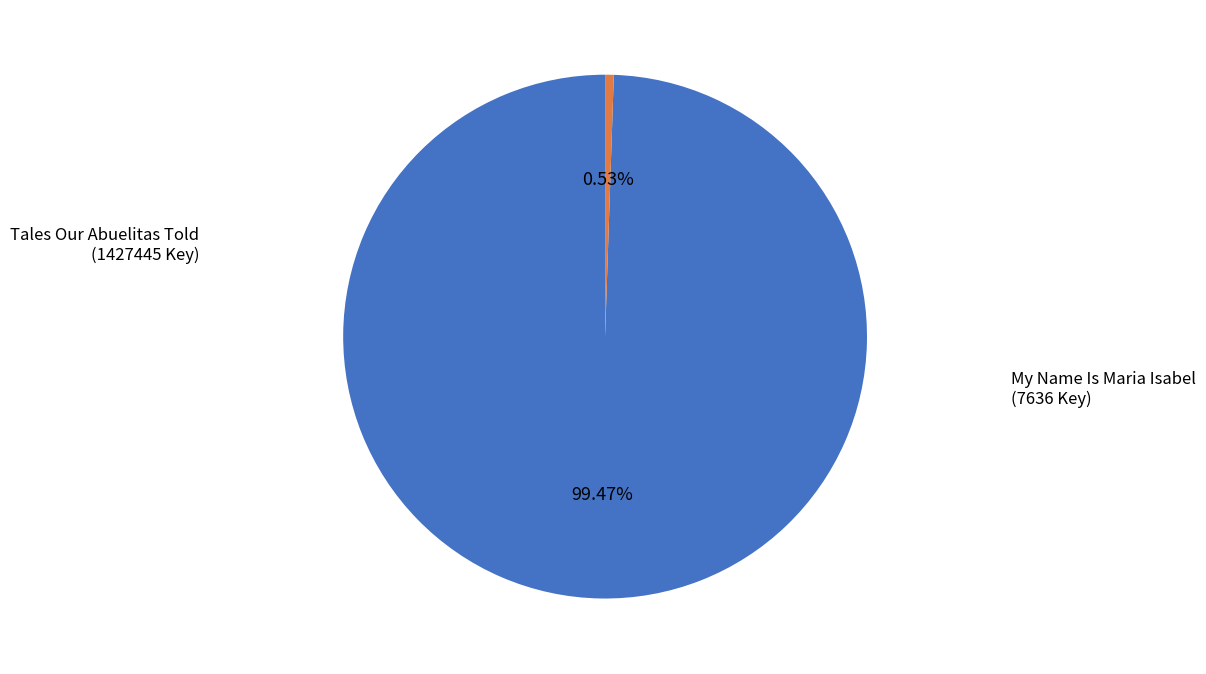

Is there any slice that represents more than half of the pie?

Yes